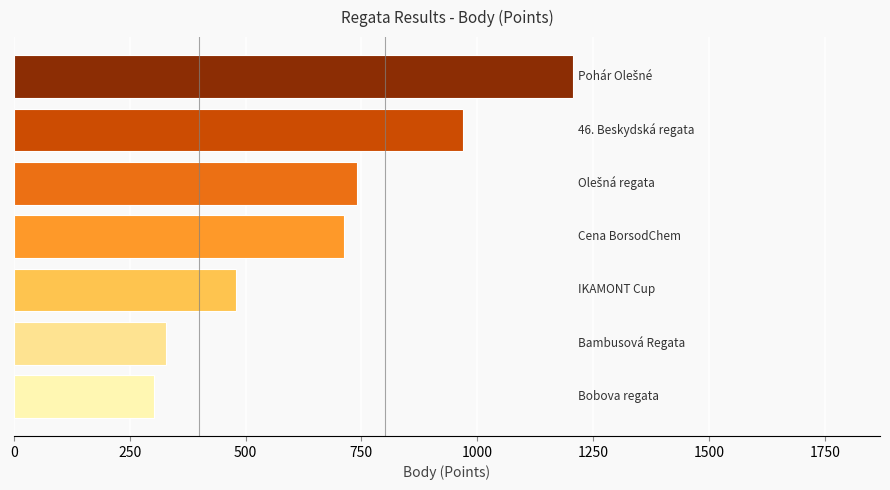

Reading bottom to top, extract all data points from this chart.

303	328	479	713	740	969	1206